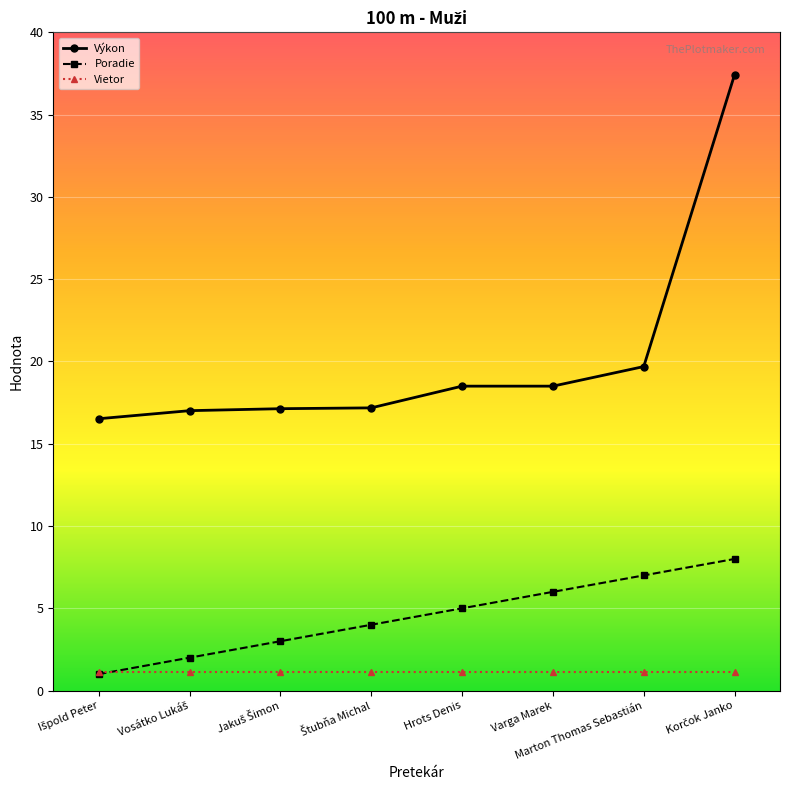

What is the average value of the Výkon series?

20.2